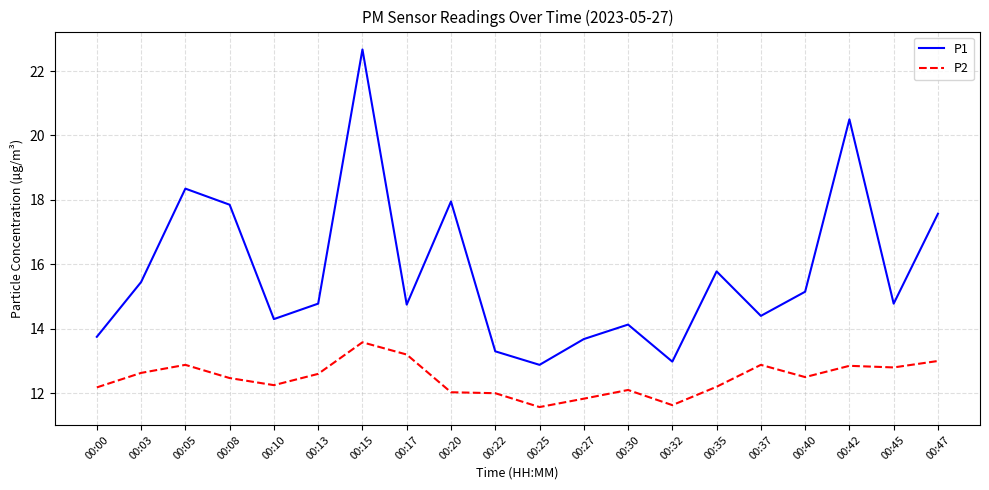

At which label is P1 closest to 17?

00:47